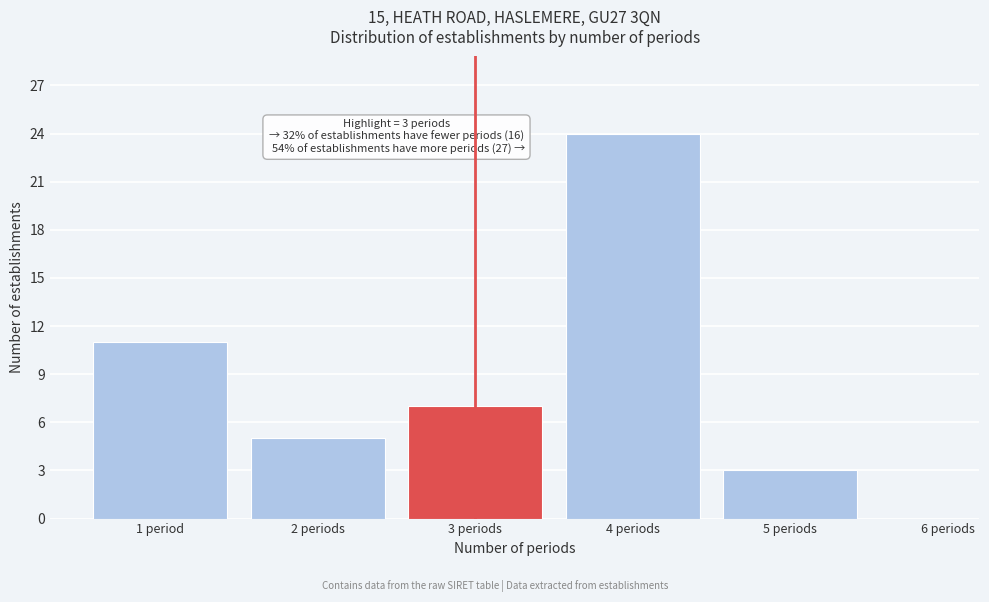

Reading left to right, what are all the values shown in this chart?

1 period=11	2 periods=5	3 periods=7	4 periods=24	5 periods=3	6 periods=0